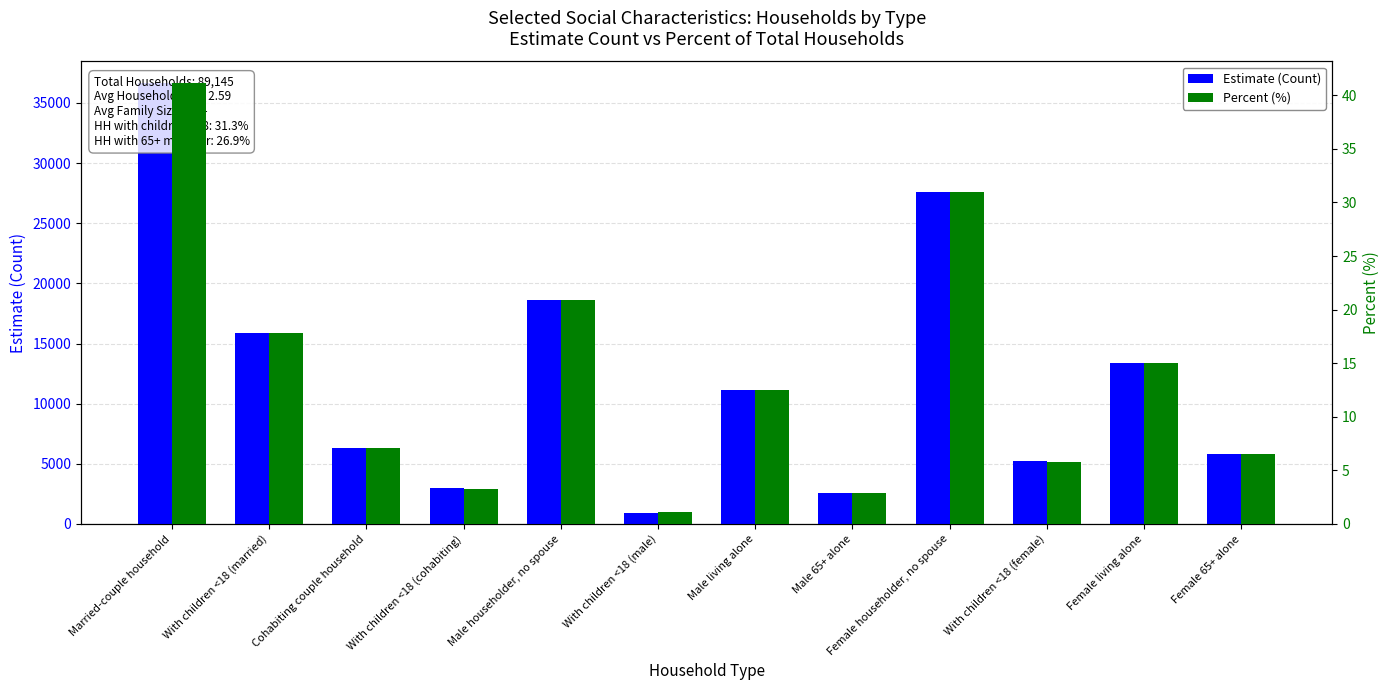

What is the total value across all series at Male living alone?

11140.5